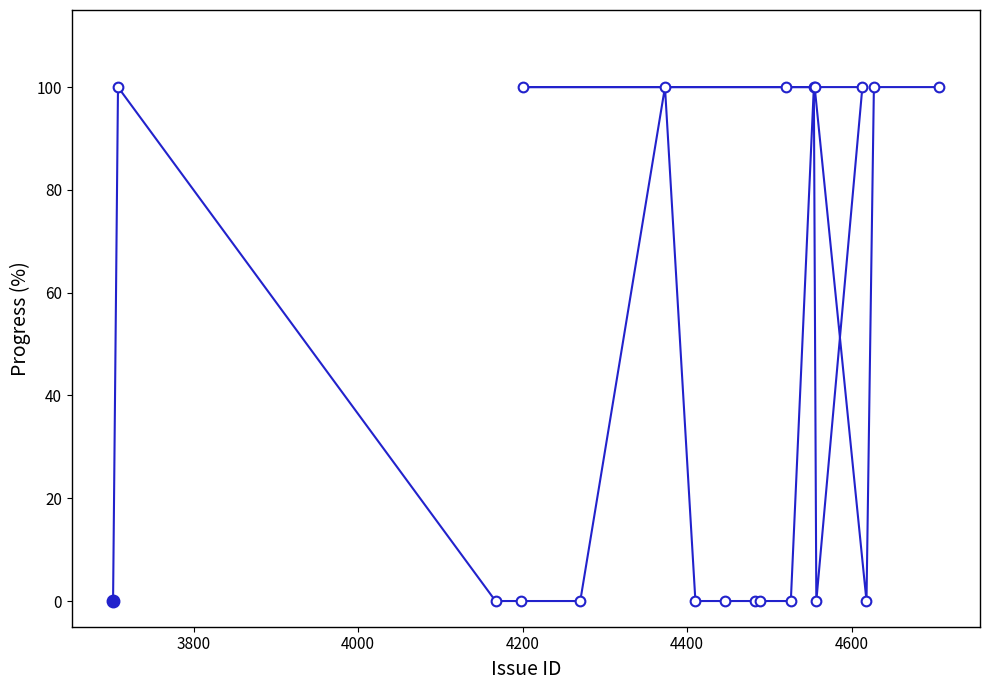

What is the sum of all values?

900